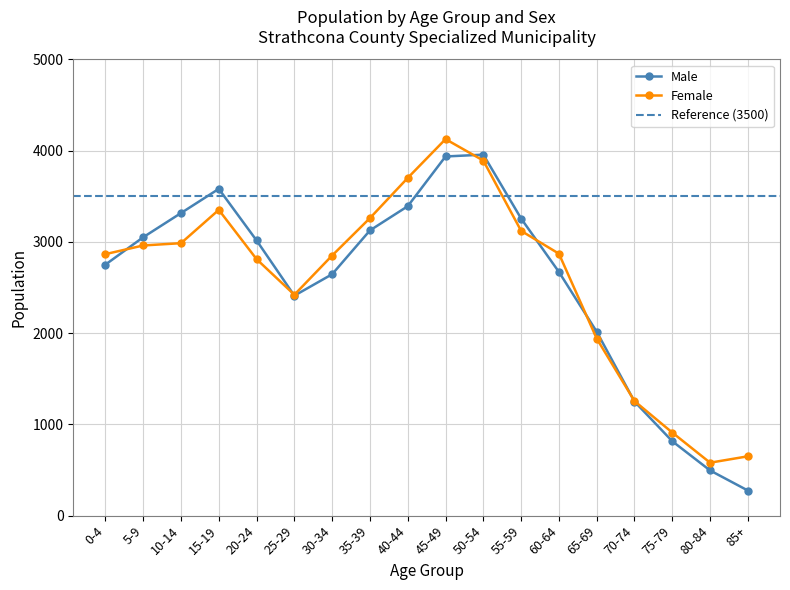

Is the value of Male at 85+ greater than the value of Female at 55-59?

No